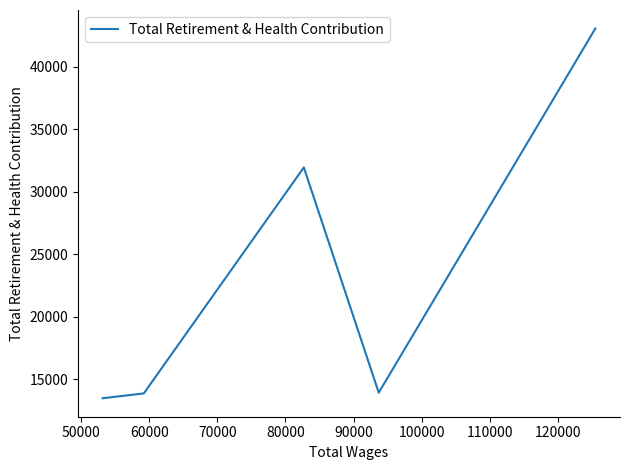

How many categories are shown in the chart?

5